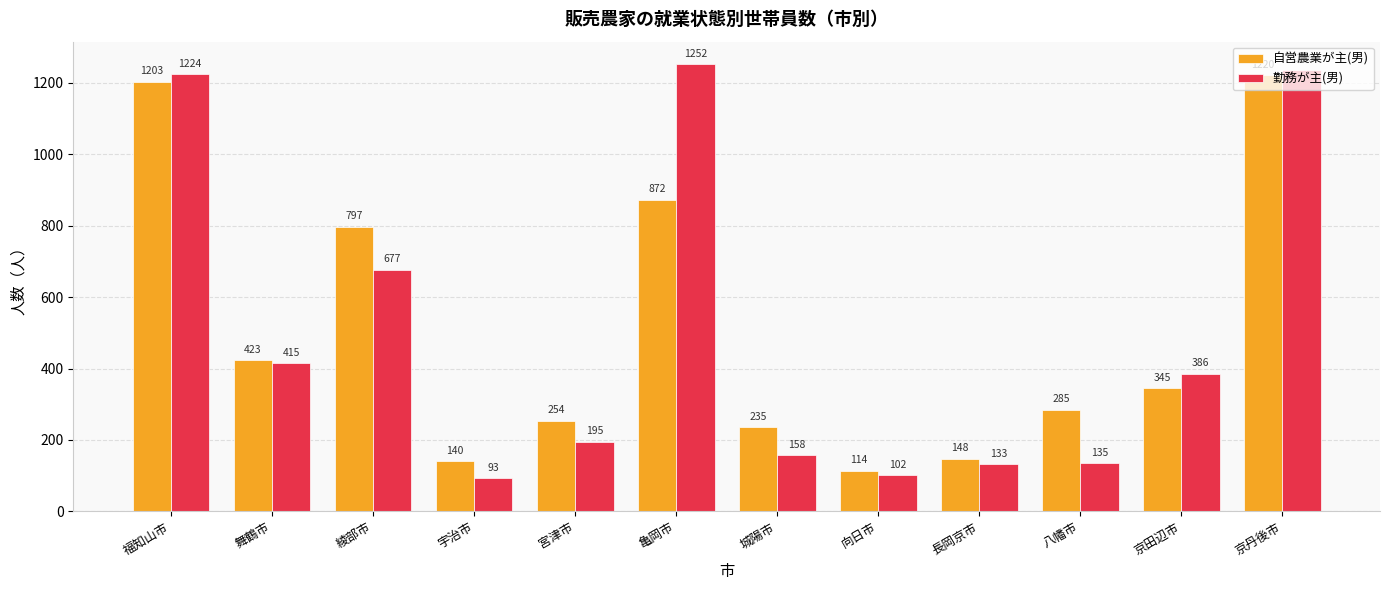

Are the bars horizontal?

No